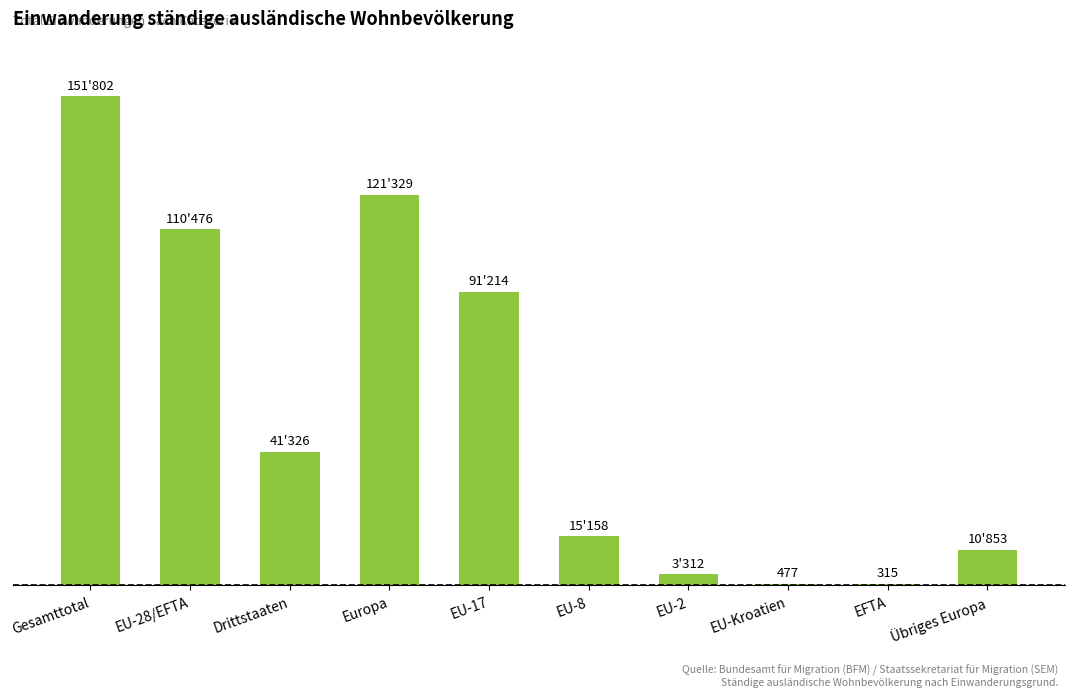

What is the difference between the maximum and second lowest values?

151325